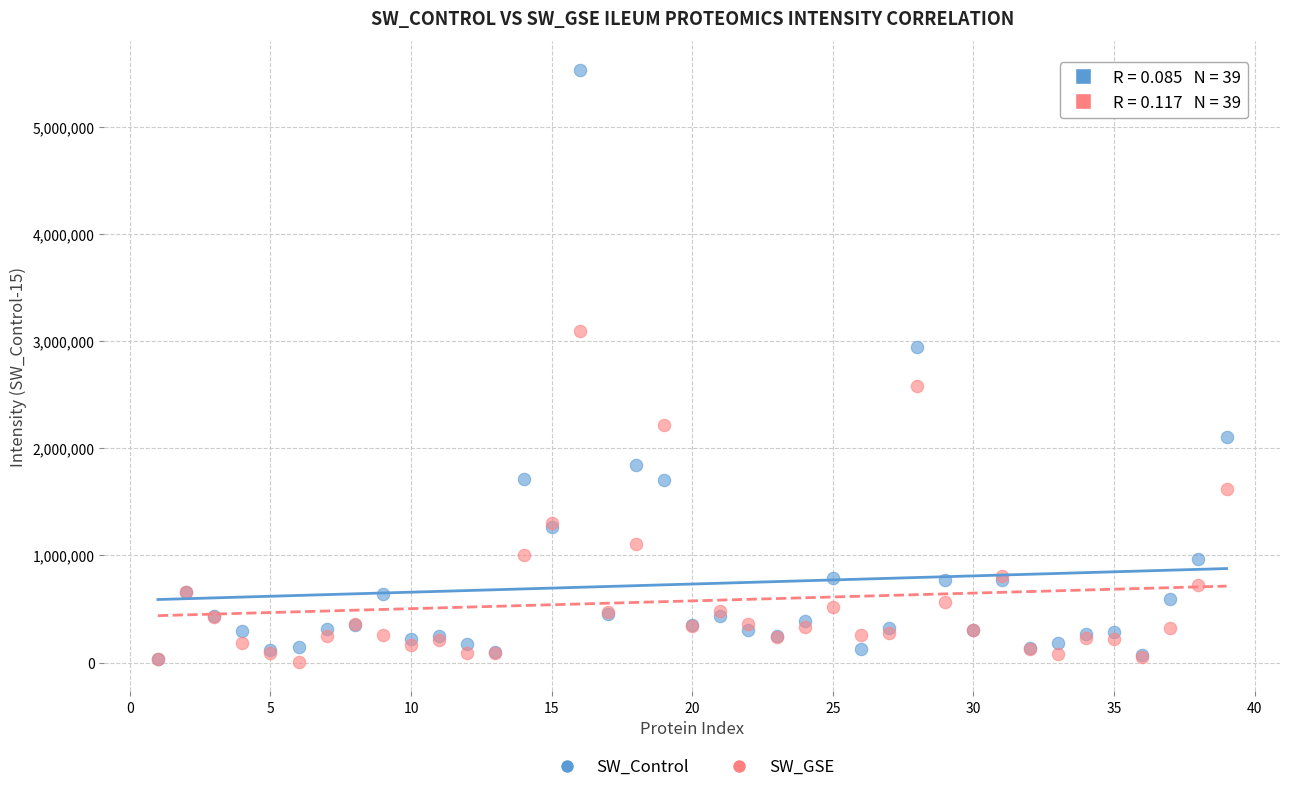

In the SW_GSE series, what Y value is closest to 1549589?

1616289.4